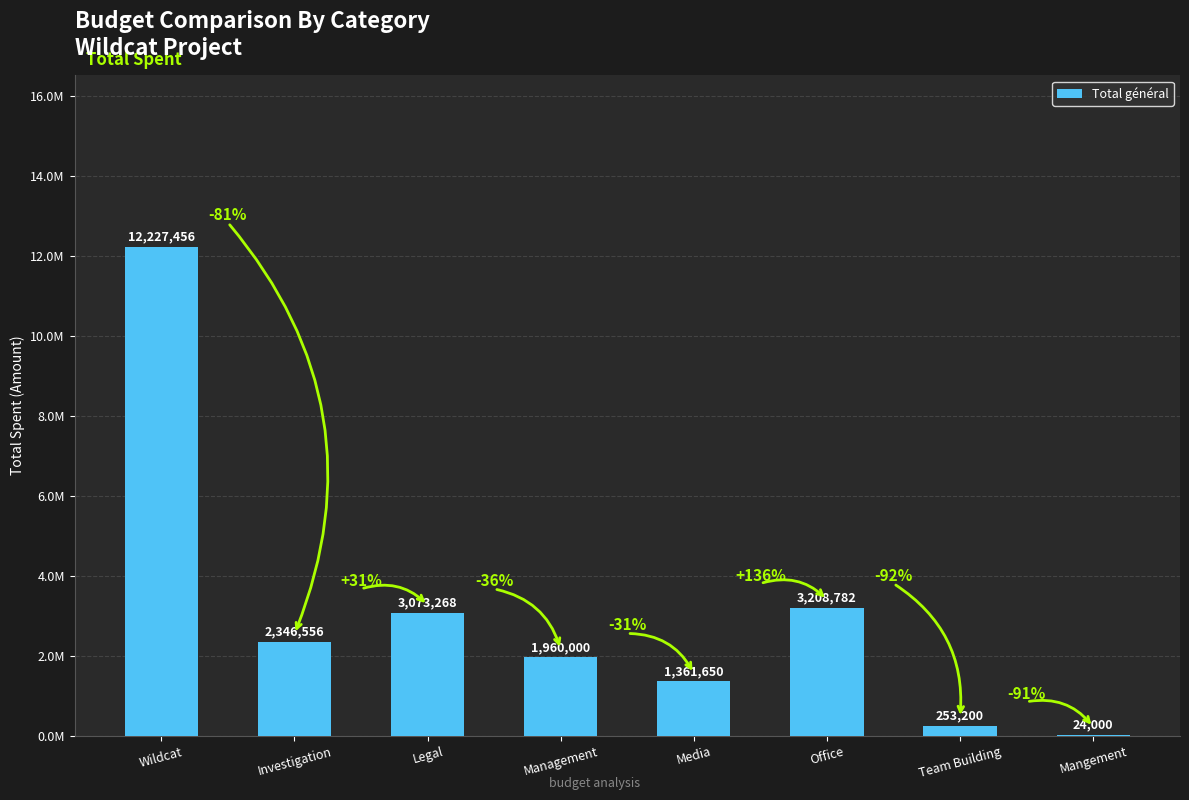

What is the average value?

3056864